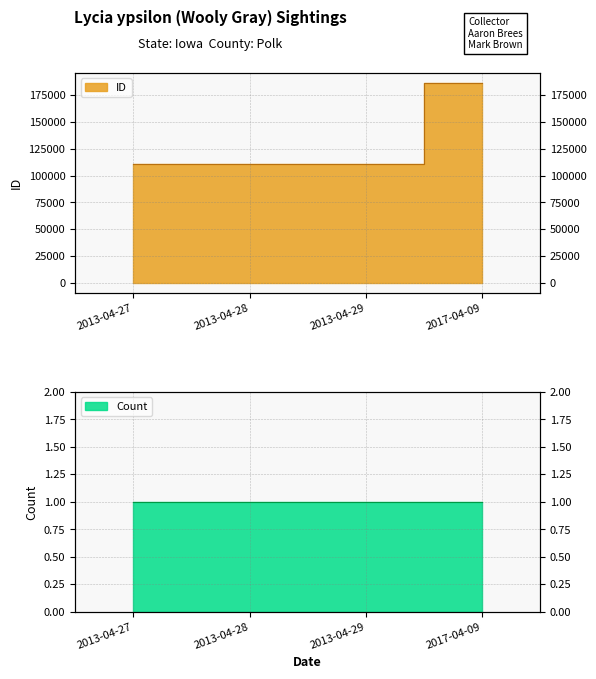

What is the maximum value shown in the chart?

186639